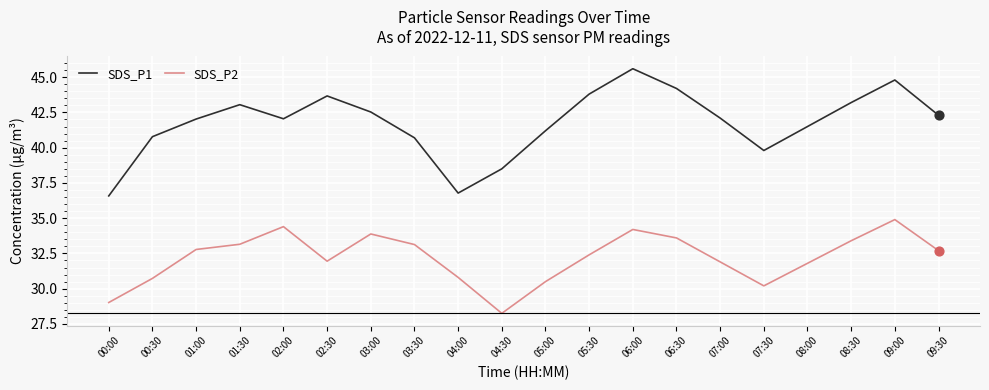

Which series has the widest spread of values?

SDS_P1